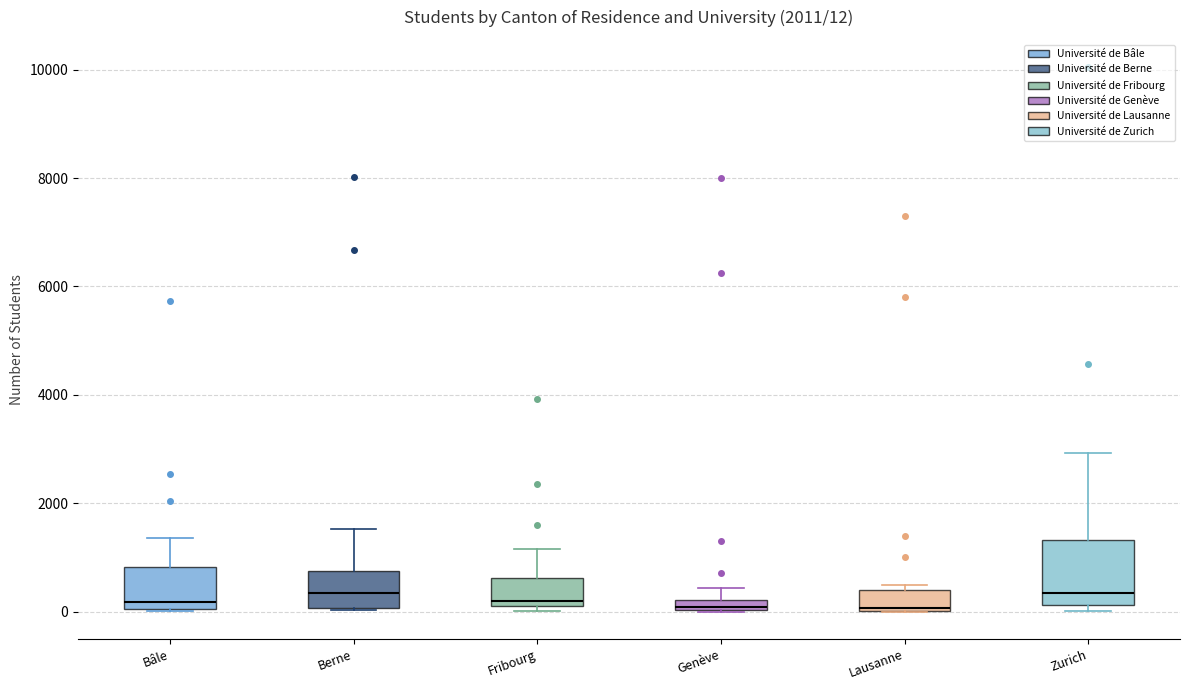

Which box is the tallest, from its lower edge to its upper edge?

Zurich